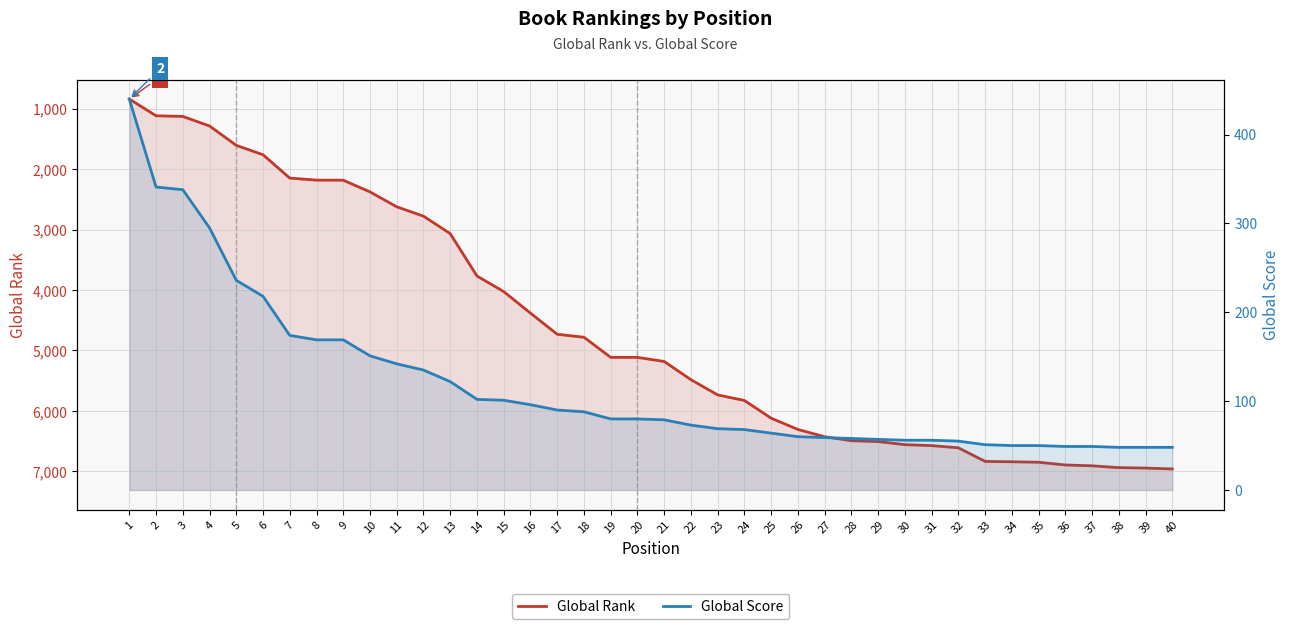

Which category has the lowest value in the Global Score series?

38